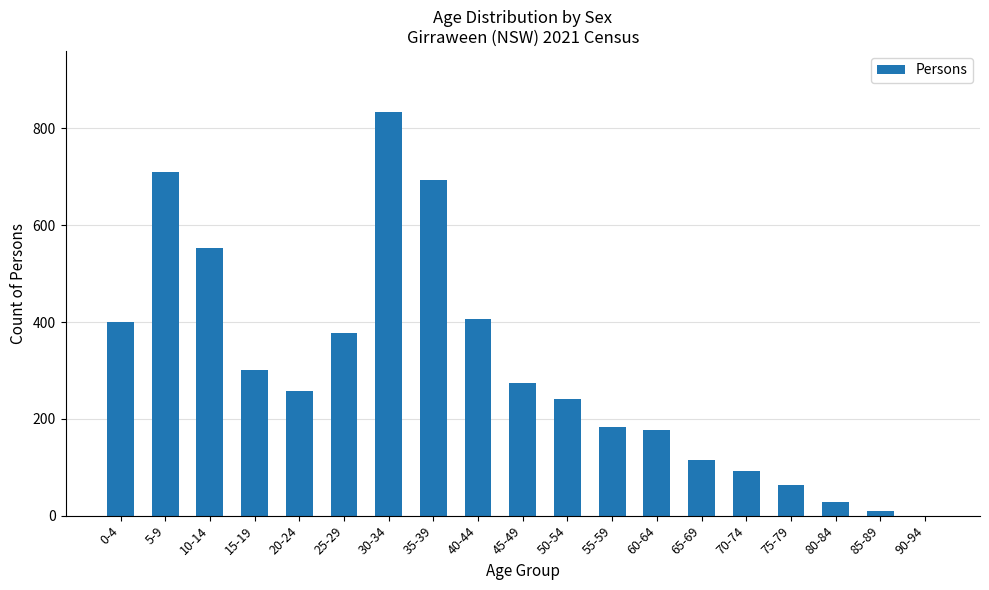

How many series are shown in this chart?

1